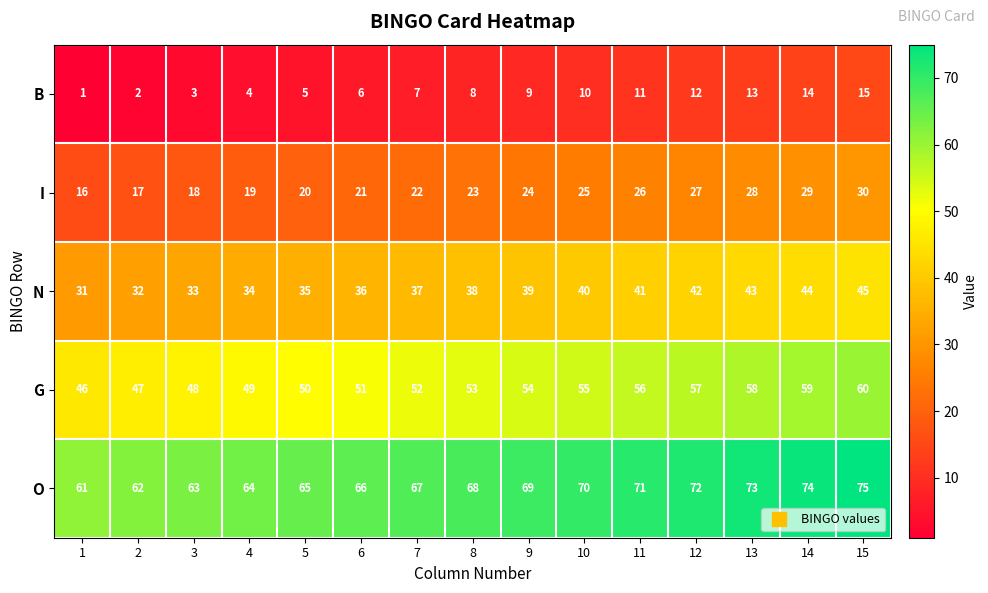

What is the maximum value shown in the chart?

75